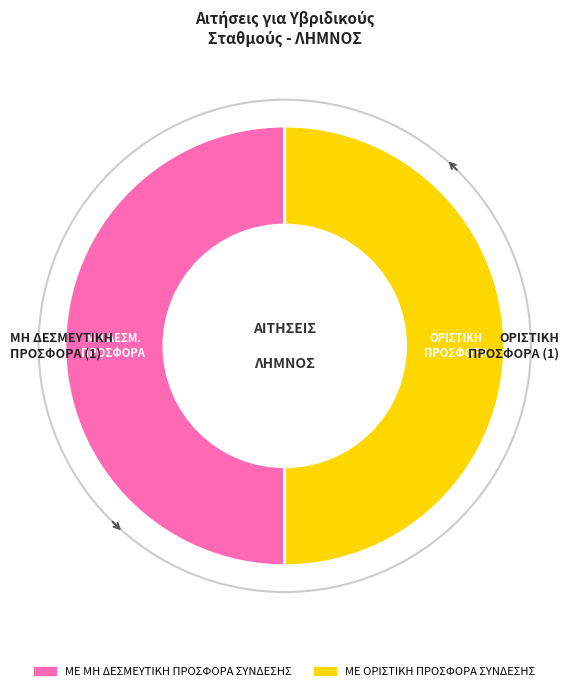

How many slices are in this pie chart?

2